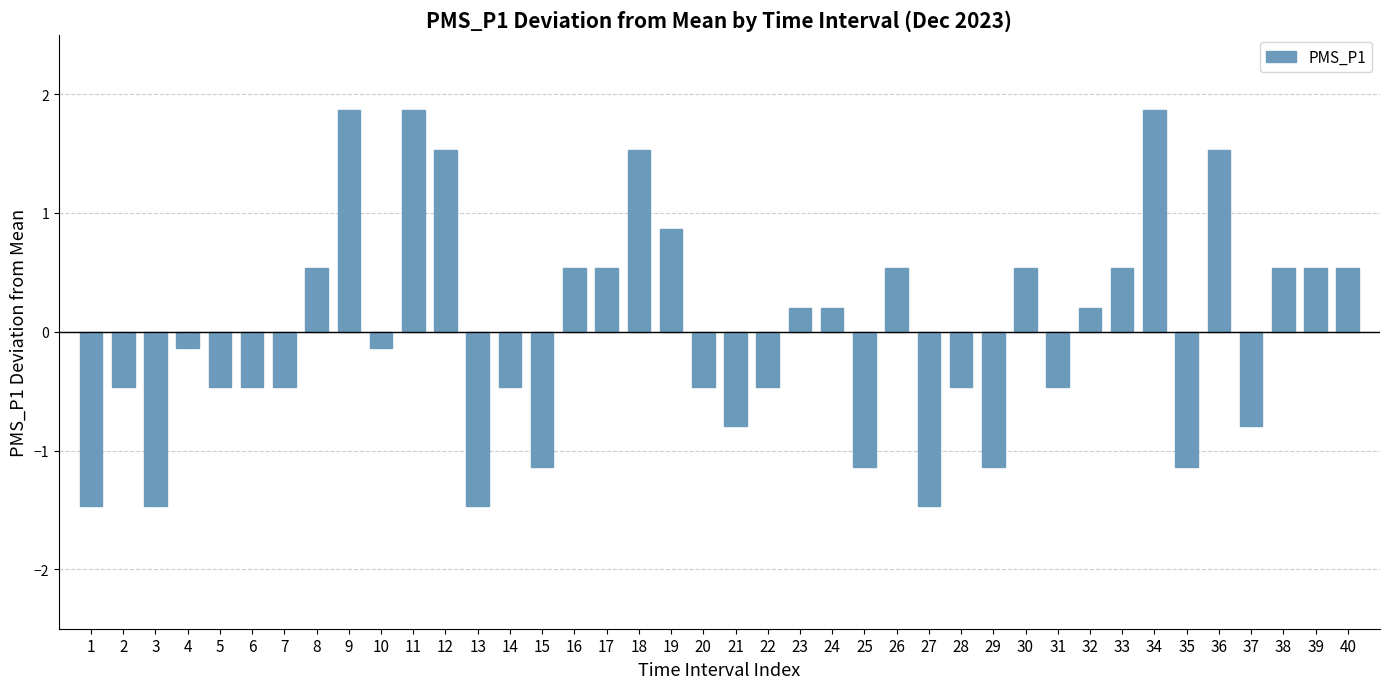

Where does the data first go above 0?

8